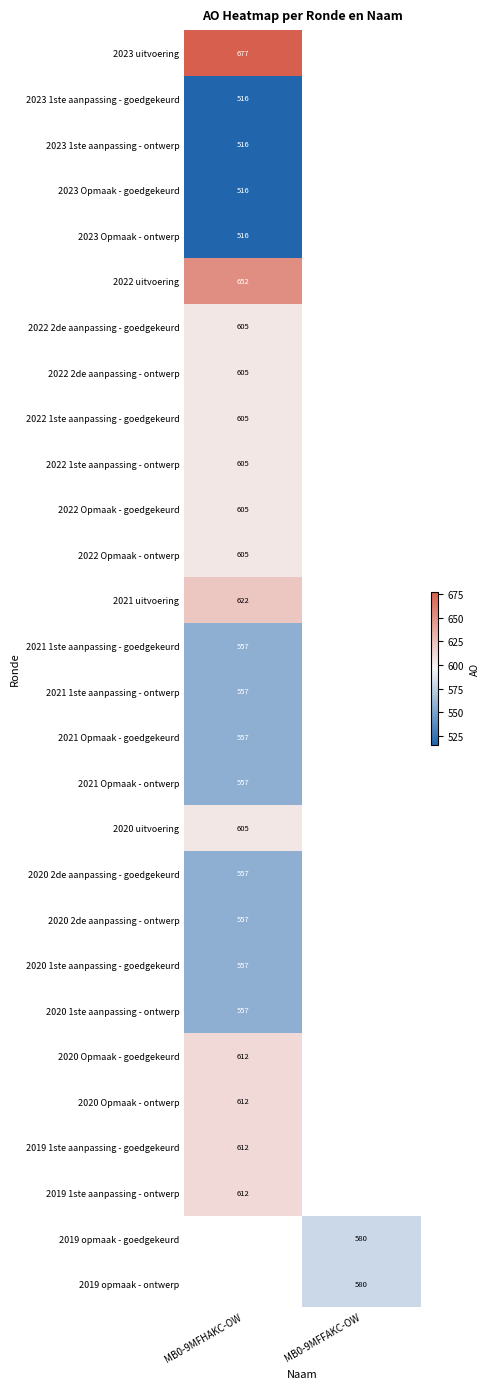

How many data points does each series have?

2